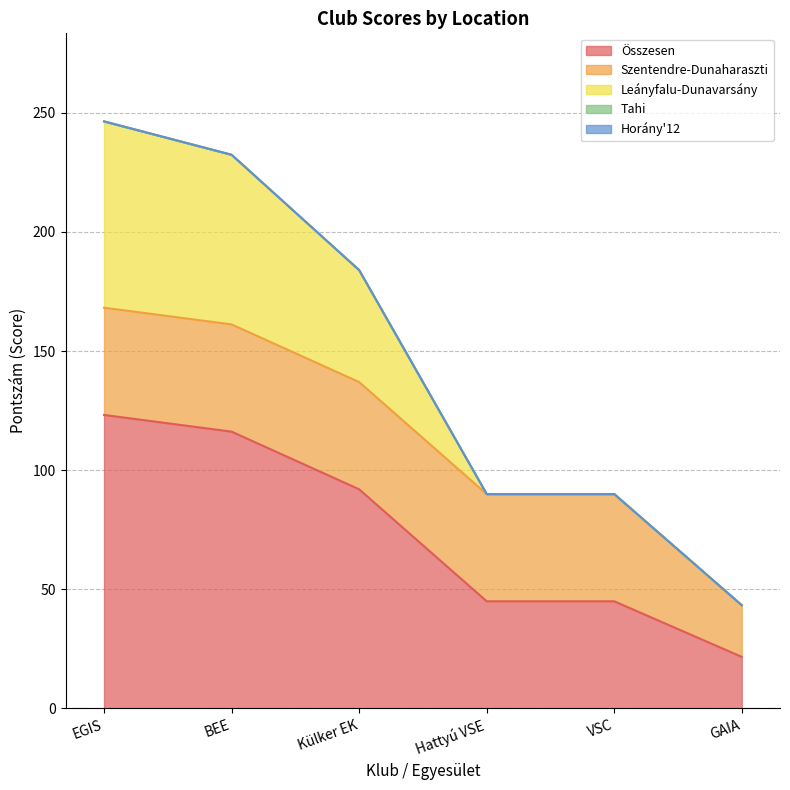

What are all the series names shown in the legend?

Összesen, Szentendre-Dunaharaszti, Leányfalu-Dunavarsány, Tahi, Horány'12